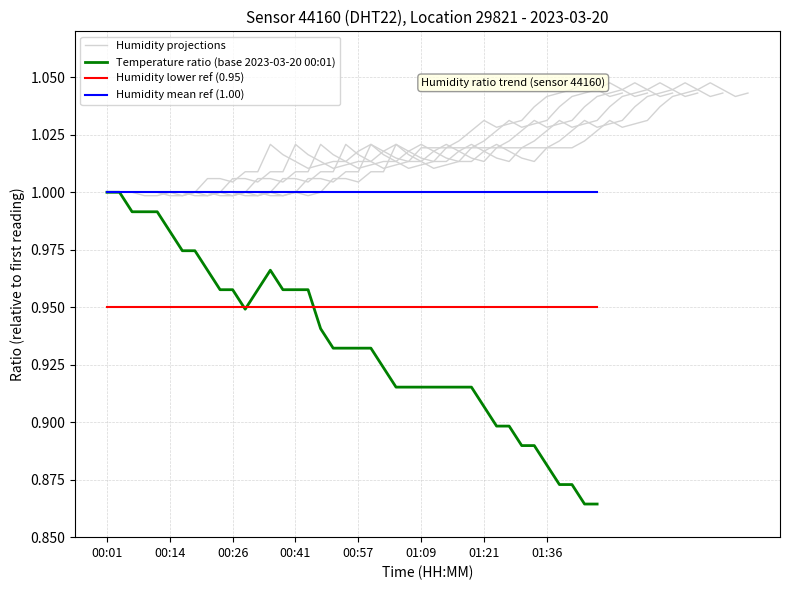

The value of Temperature ratio (base 2023-03-20 00:01) at 37 is 0.9. True or false?

True